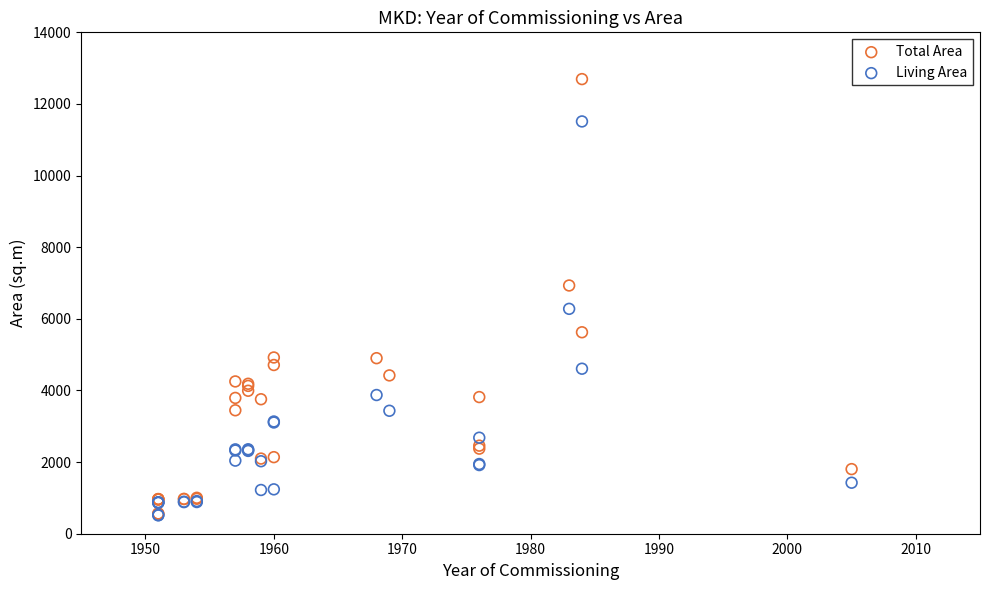

What are all the series names shown in the legend?

Total Area, Living Area